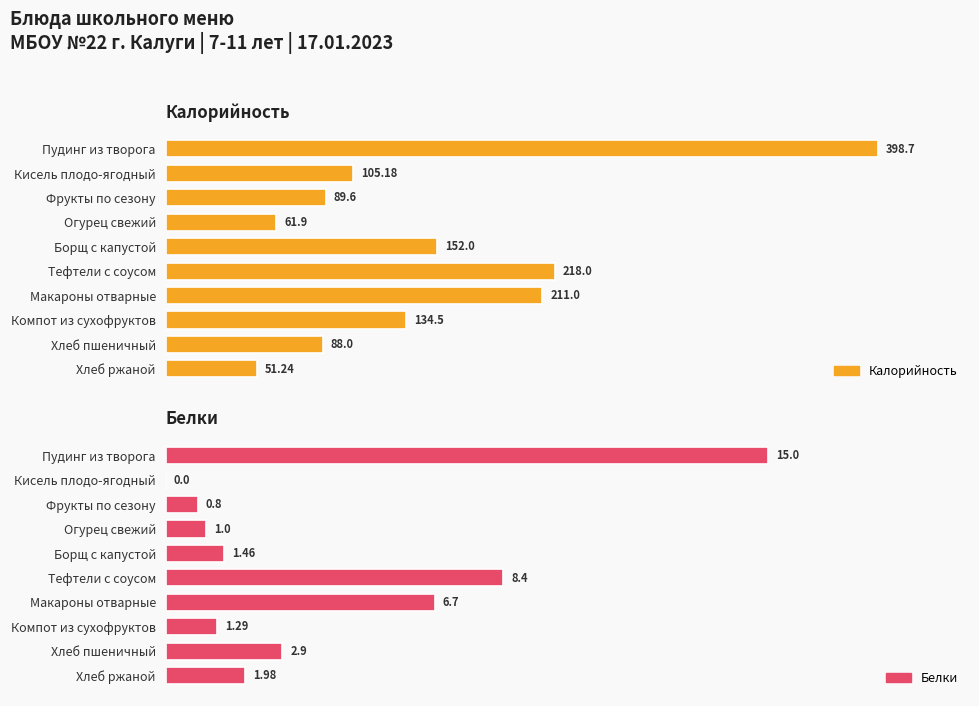

What is the difference between the Калорийность values at Хлеб ржаной and Макароны отварные?

159.8